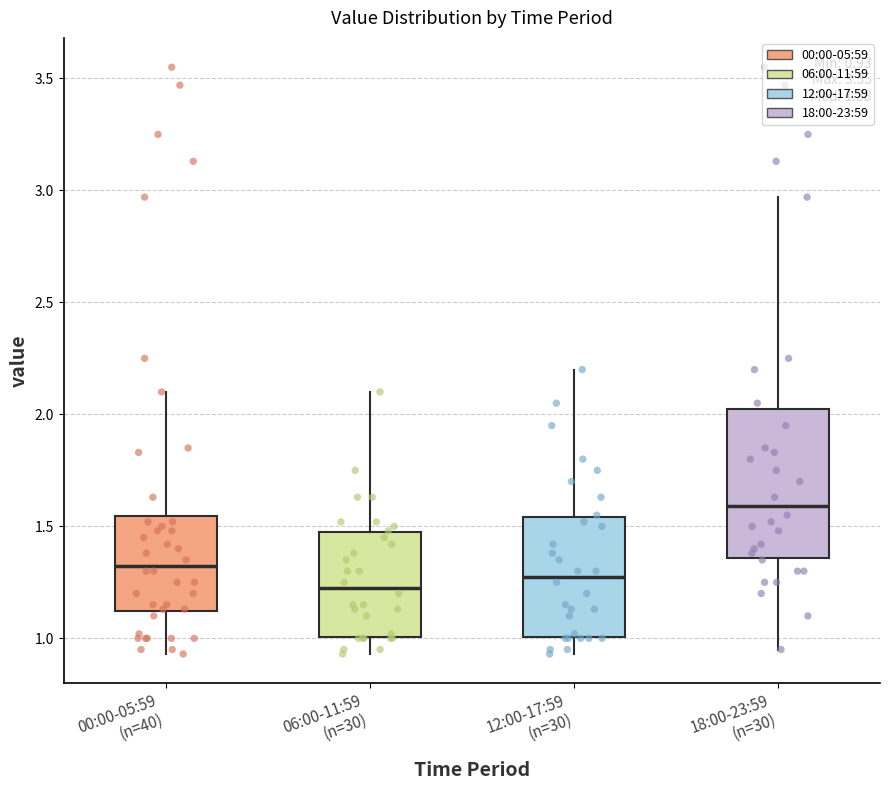

Comparing the boxes themselves (not the whiskers), which one is the tallest?

18:00-23:59 (n=30)